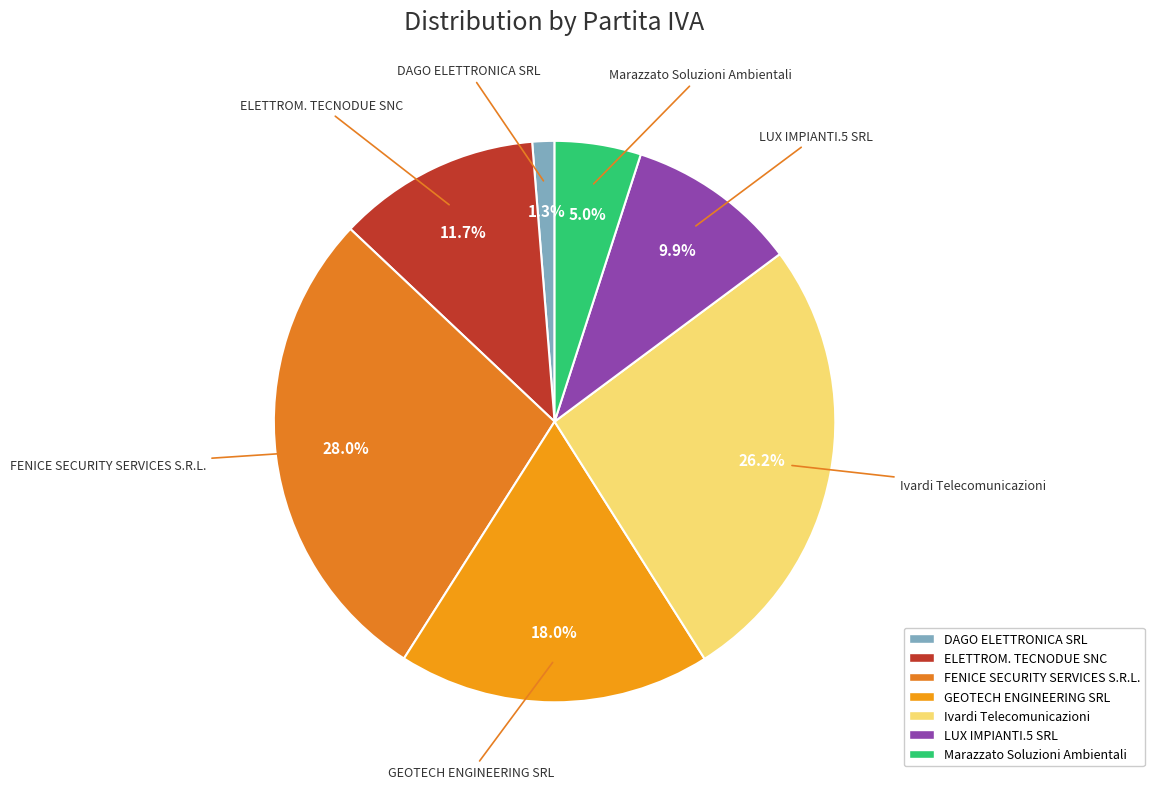

Does FENICE SECURITY SERVICES S.R.L. account for over 50% of the chart?

No